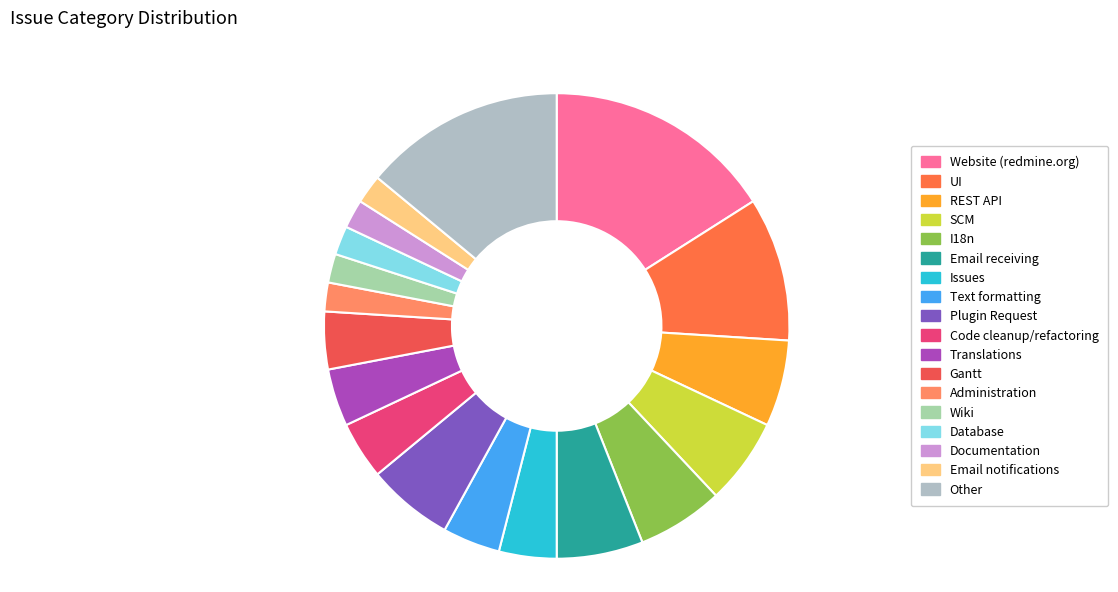

Which category has the biggest portion of the pie?

Website (redmine.org)